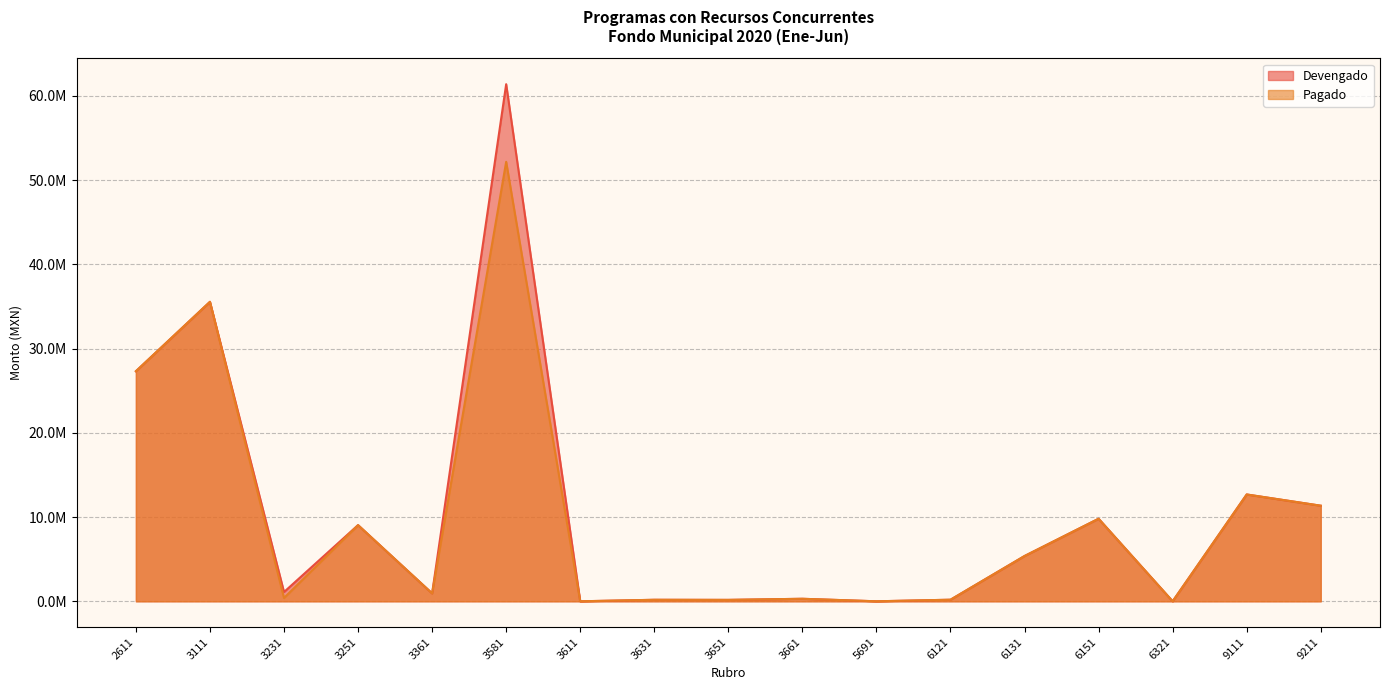

Read the Devengado value at 6131.

5375403.2